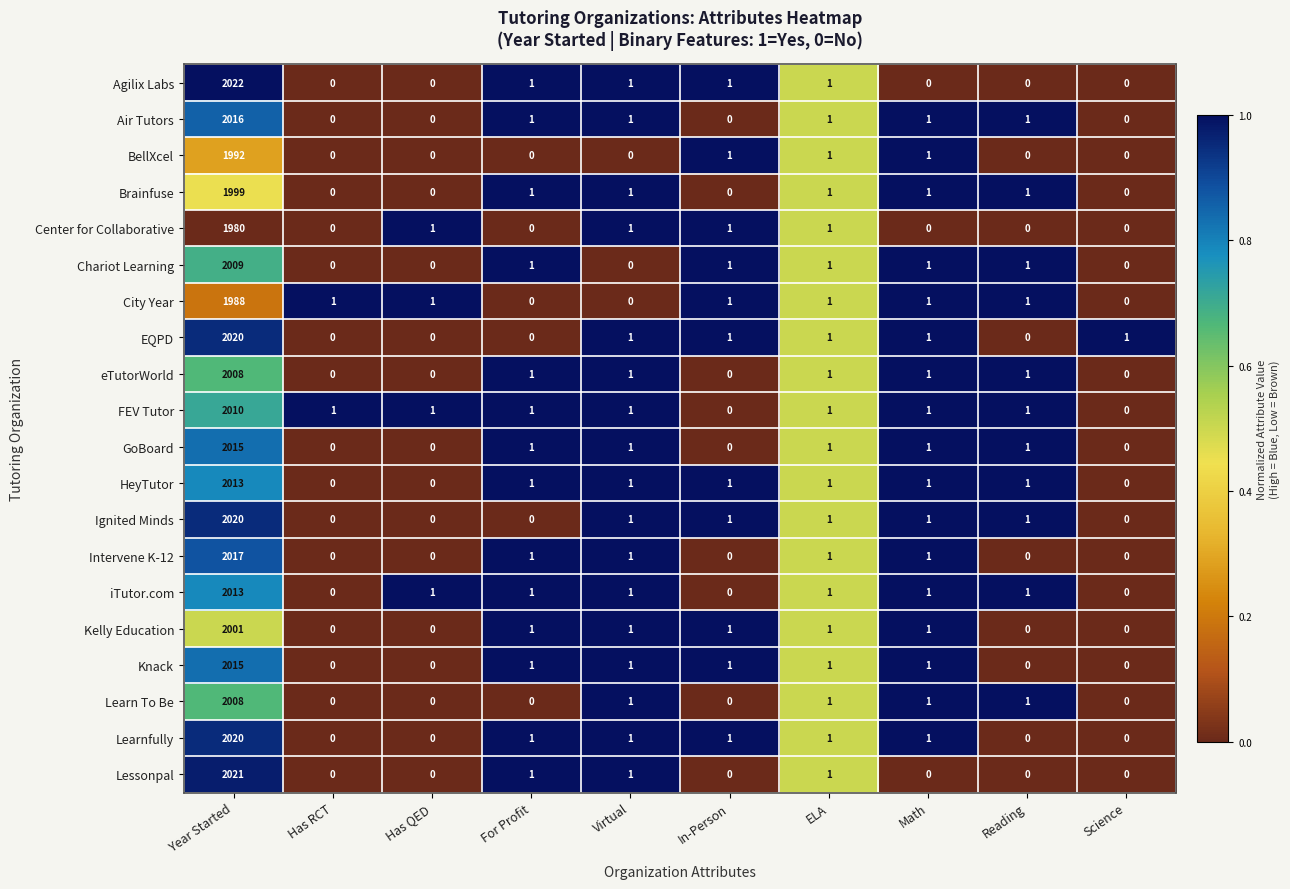

At which category is the sum across all series the highest?

Year Started